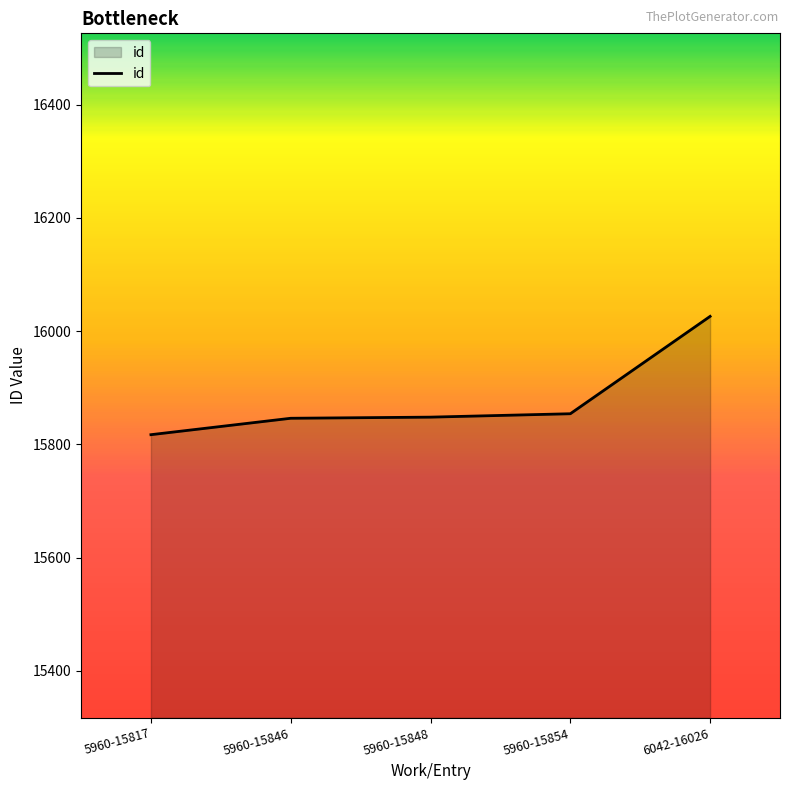

Does the chart display data point markers on the line(s)?

No